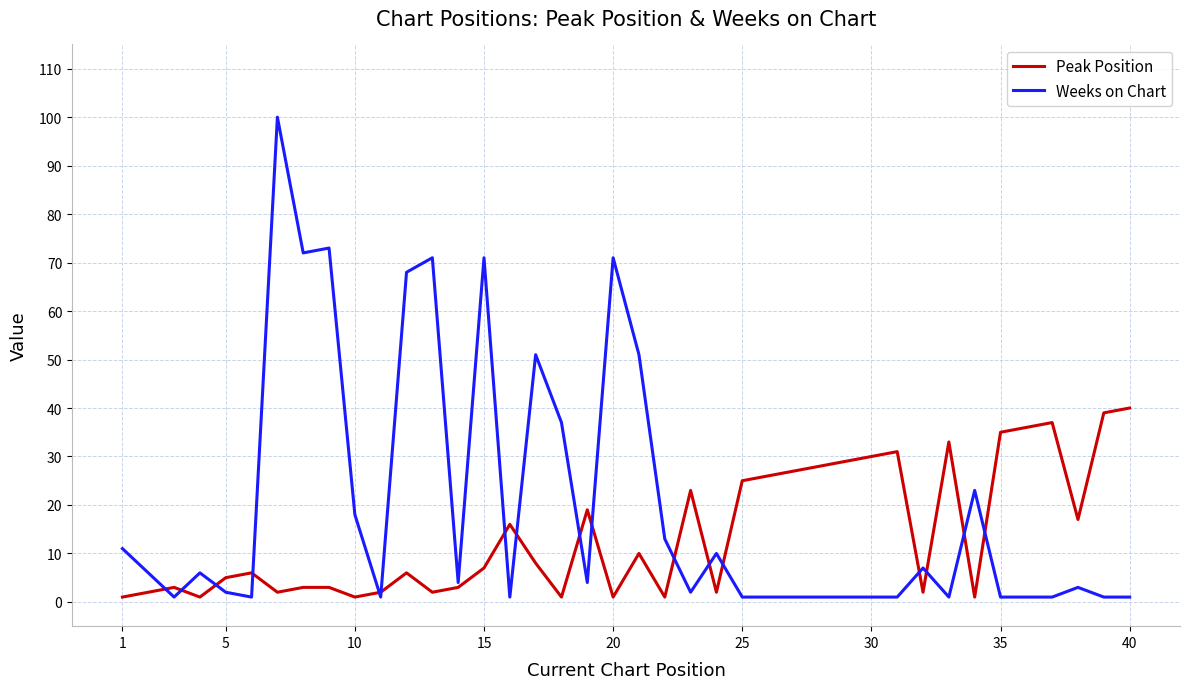

Reading left to right, what are all the values shown in this chart?

Peak Position: 1	2	3	1	5	6	2	3	3	1	2	6	2	3	7	16	8	1	19	1	10	1	23	2	25	26	27	28	29	30	31	2	33	1	35	36	37	17	39	40
Weeks on Chart: 11	6	1	6	2	1	100	72	73	18	1	68	71	4	71	1	51	37	4	71	51	13	2	10	1	1	1	1	1	1	1	7	1	23	1	1	1	3	1	1